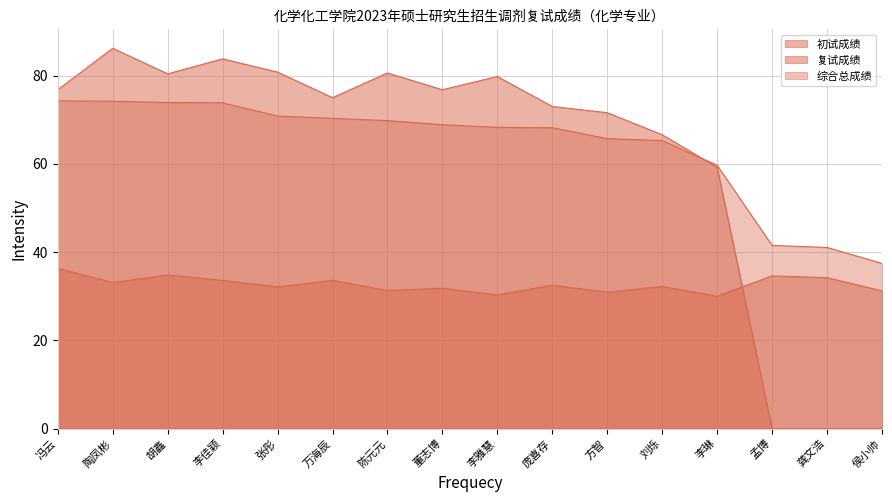

Which series has the largest total across all categories?

综合总成绩